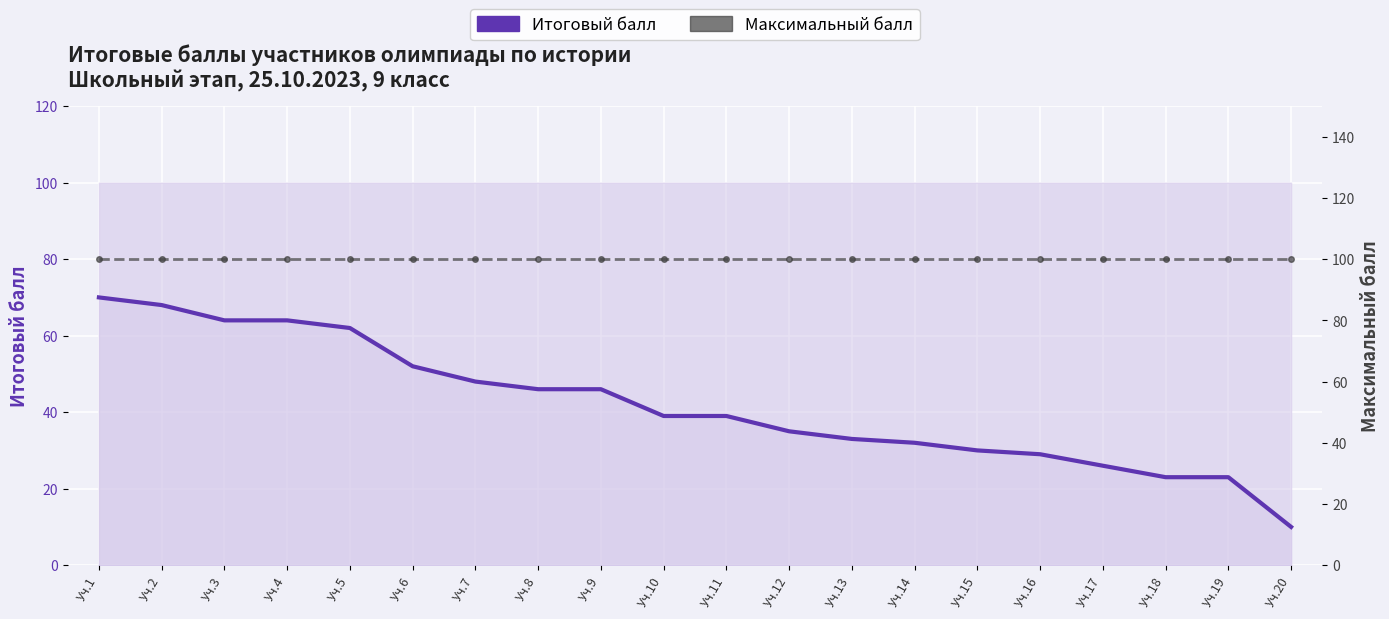

Reading left to right, transcribe all the data shown in this chart.

Итоговый балл: 70	68	64	64	62	52	48	46	46	39	39	35	33	32	30	29	26	23	23	10
Максимальный балл: 100	100	100	100	100	100	100	100	100	100	100	100	100	100	100	100	100	100	100	100